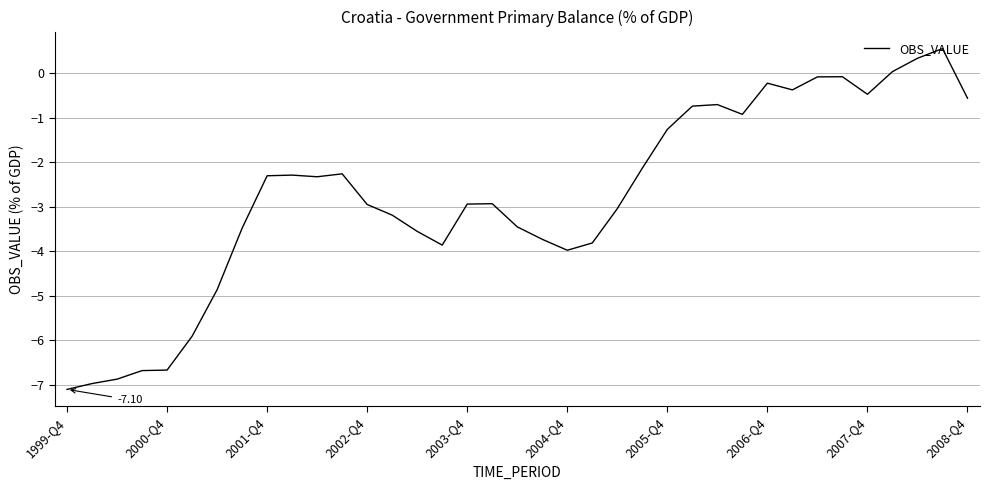

What is the average value?

-2.8